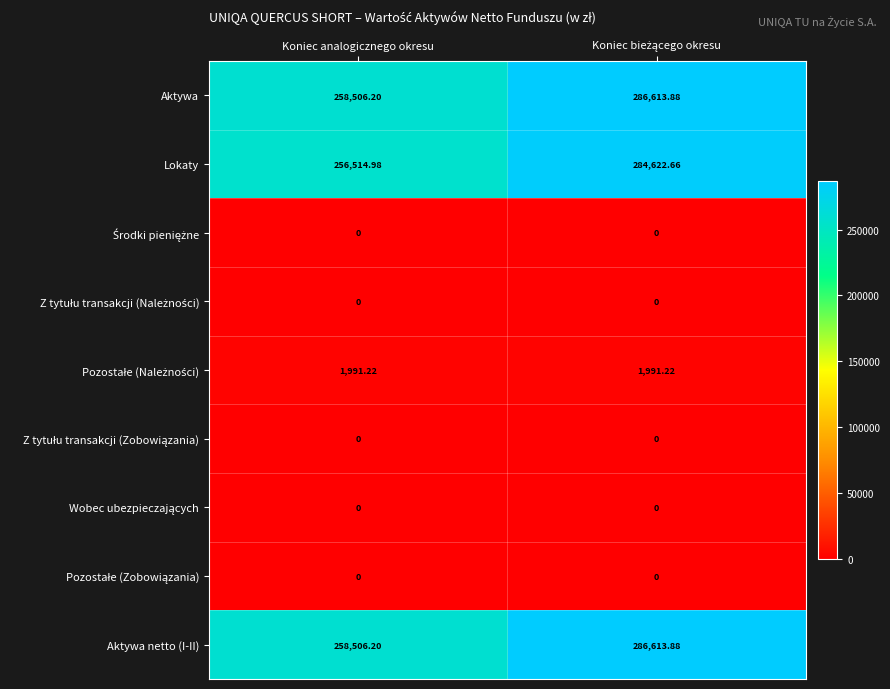

What is the greatest value displayed?

286613.9